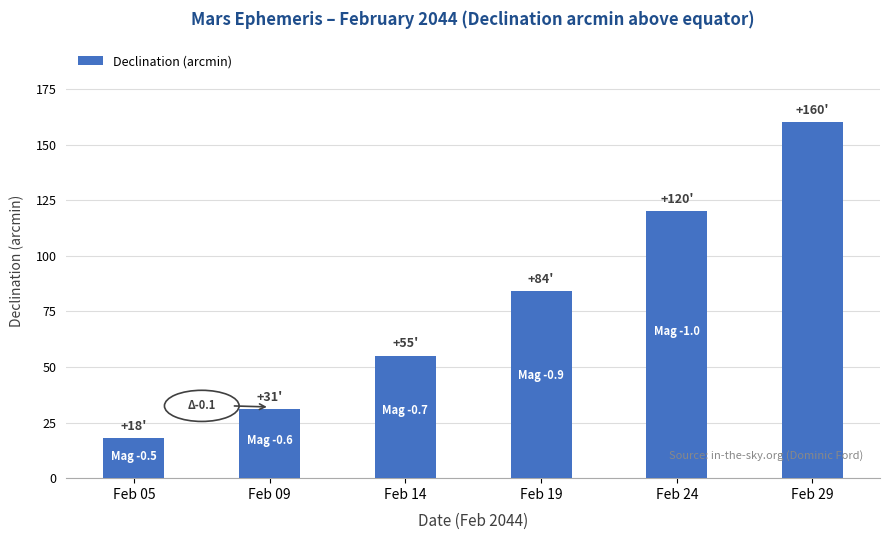

Are the bars grouped side by side (vs. stacked)?

No